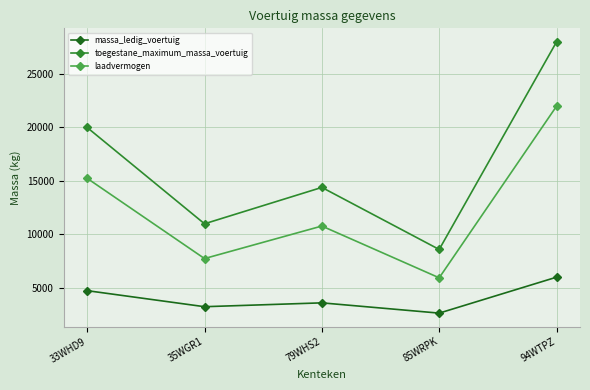

Which series changed the most between 35WGR1 and 85WRPK?

toegestane_maximum_massa_voertuig